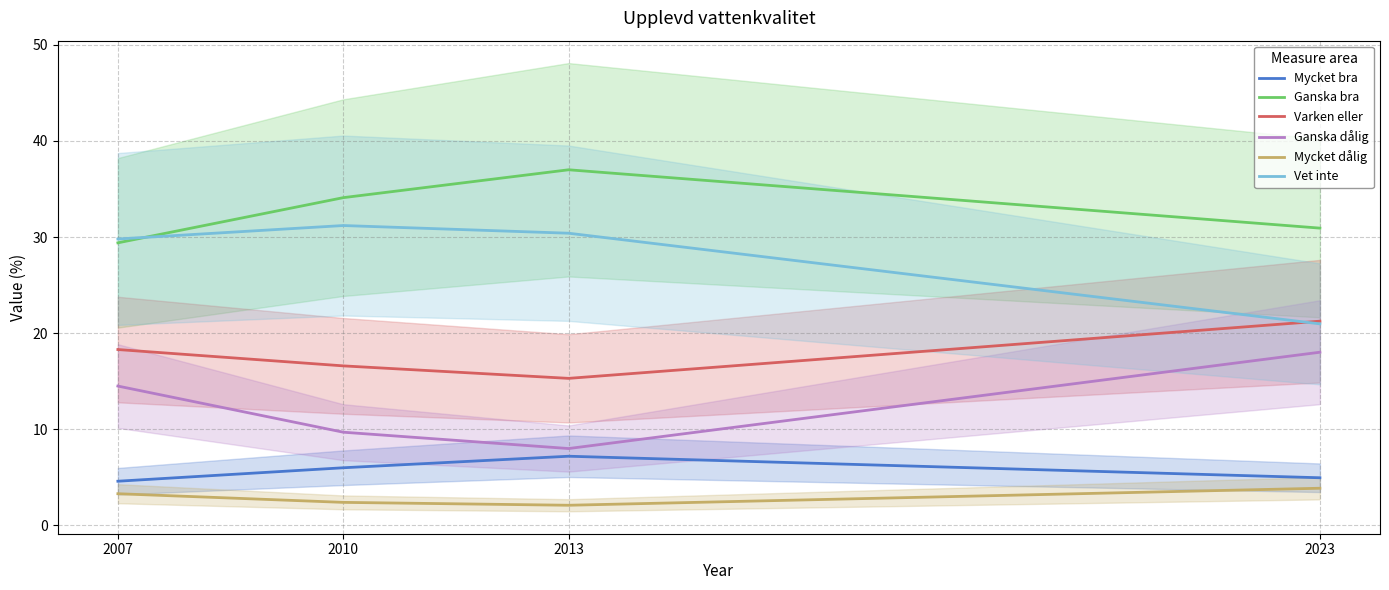

At which label is Ganska bra closest to 33?

2010